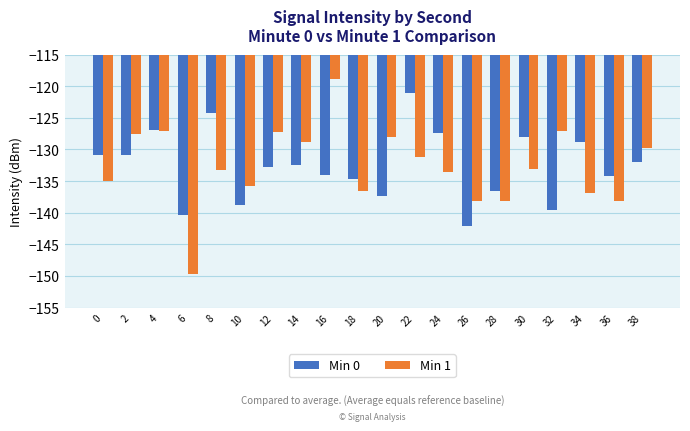

Is the value of Min 1 at 22 greater than the value of Min 0 at 6?

Yes